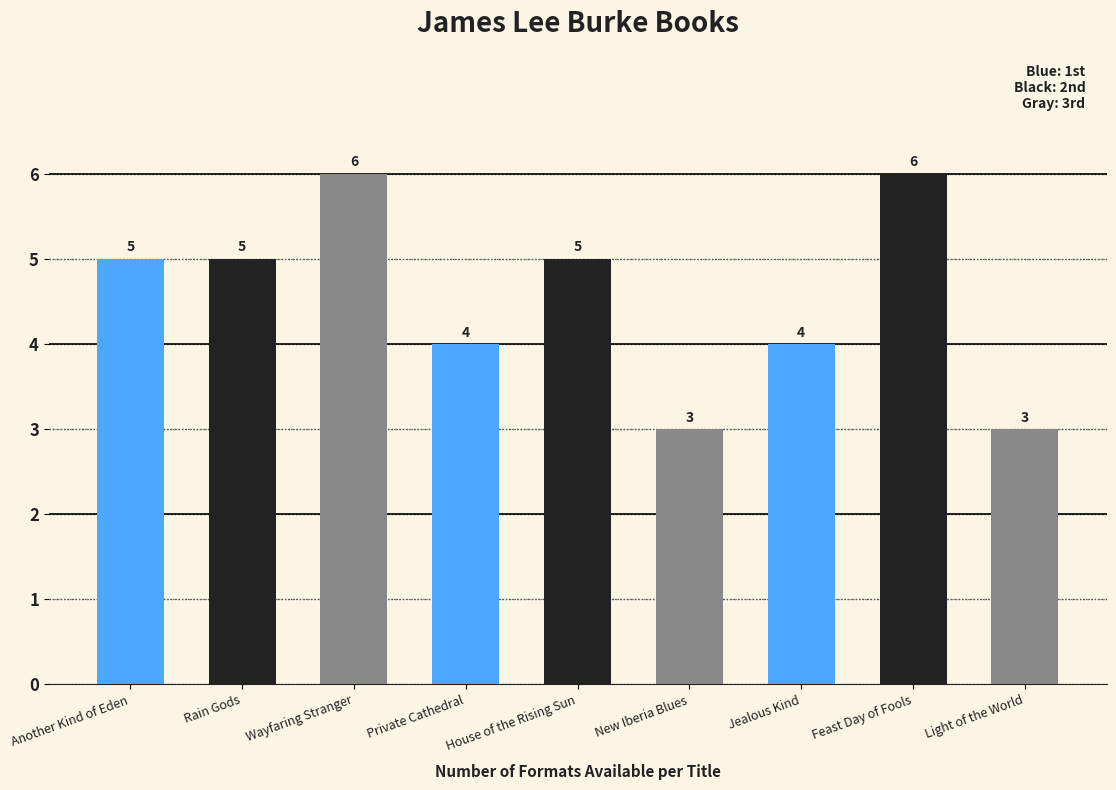

What is the maximum value shown in the chart?

6